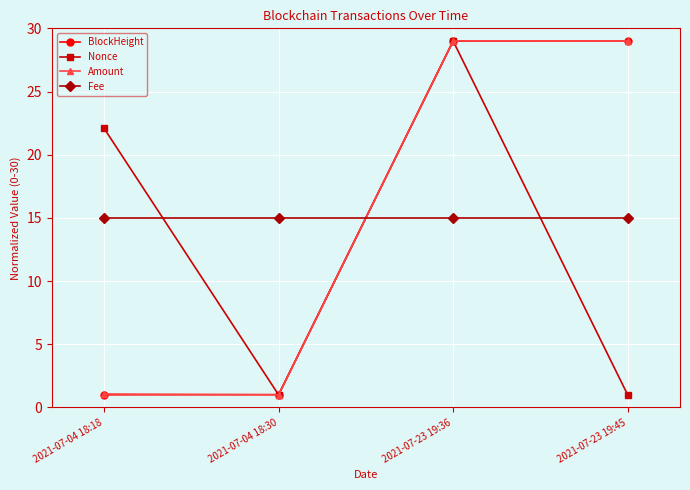

The value of Fee at 2021-07-04 18:18 is 22.3. True or false?

False